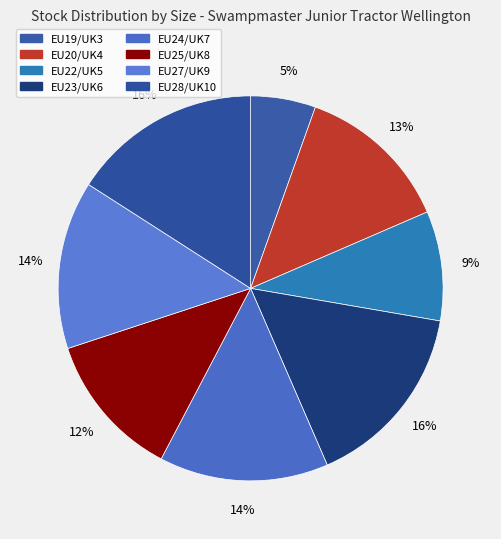

True or false: EU22/UK5 accounts for 9% of the total.

True